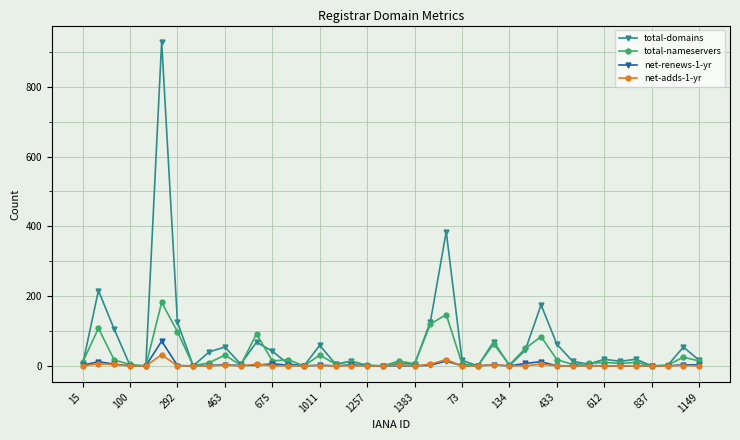

What is the value of the net-renews-1-yr point at the 3rd from the left?

5